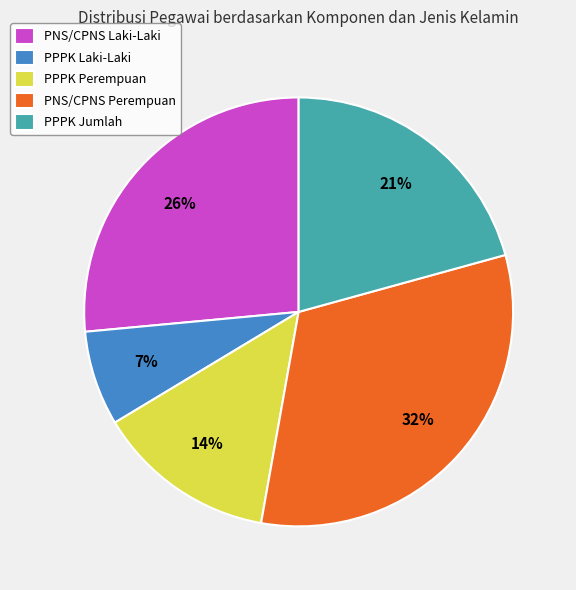

Combined, do PNS/CPNS Perempuan and PPPK Perempuan account for over 50%?

No